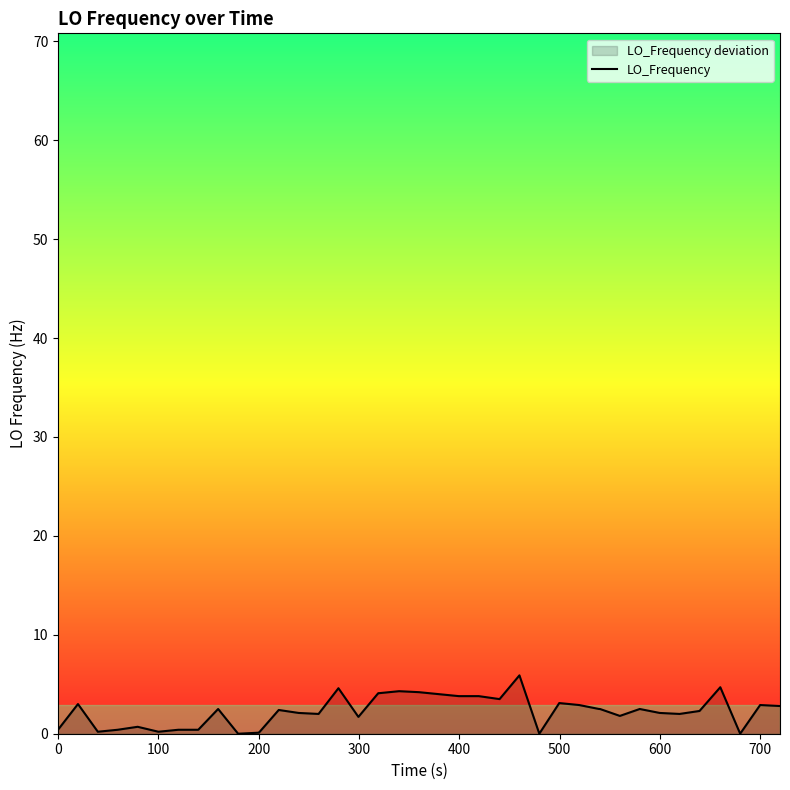

What is the greatest value displayed?

5.9